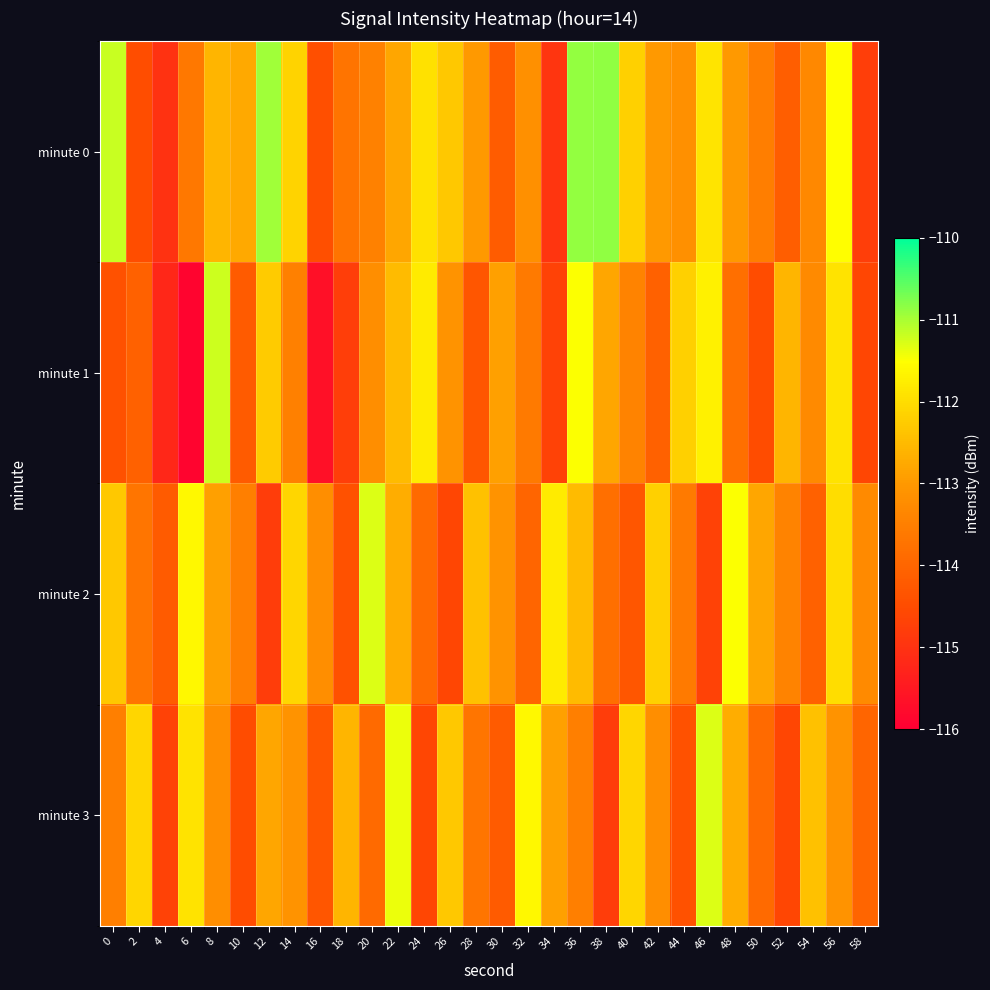

Which category has the highest value across all series?

38